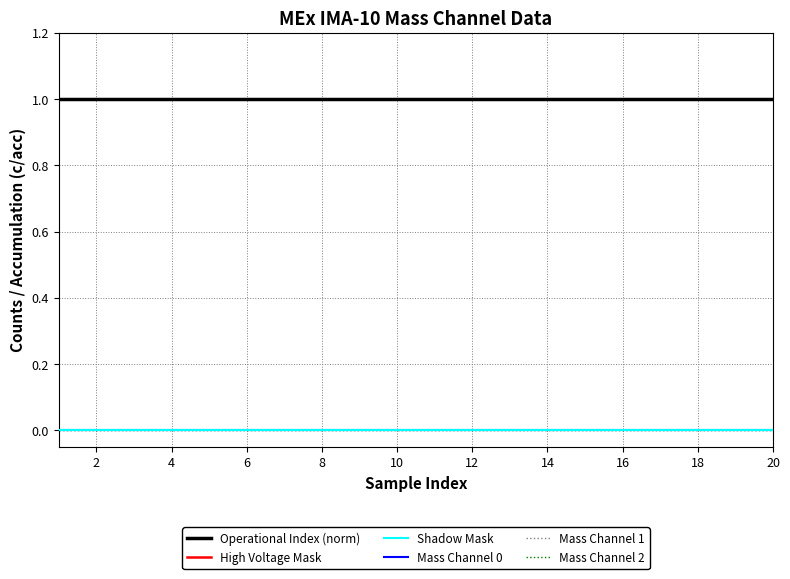

Does the chart display data point markers on the line(s)?

No